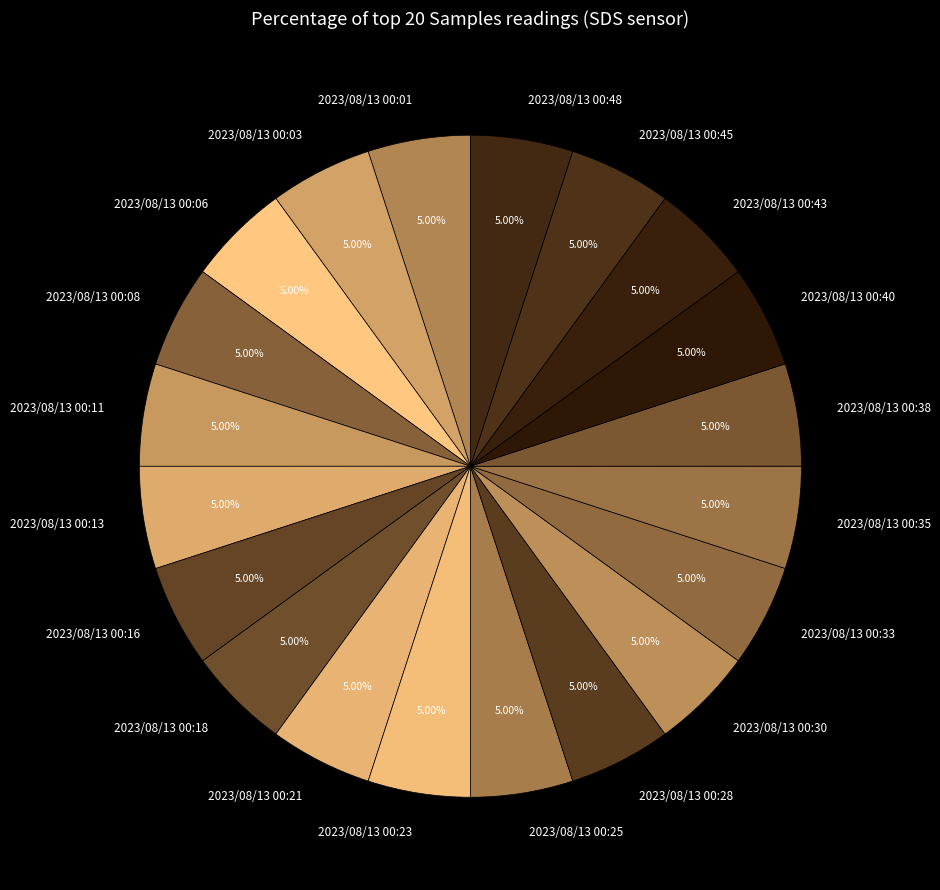

Combined, do 2023/08/13 00:48 and 2023/08/13 00:18 account for over 50%?

No